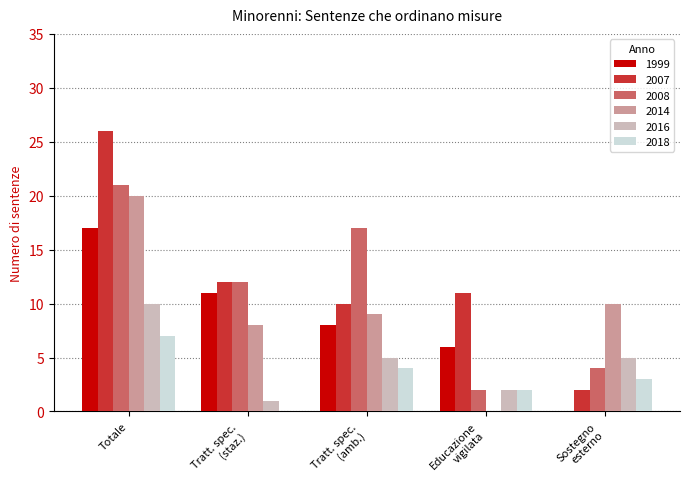

What is the greatest value displayed?

26